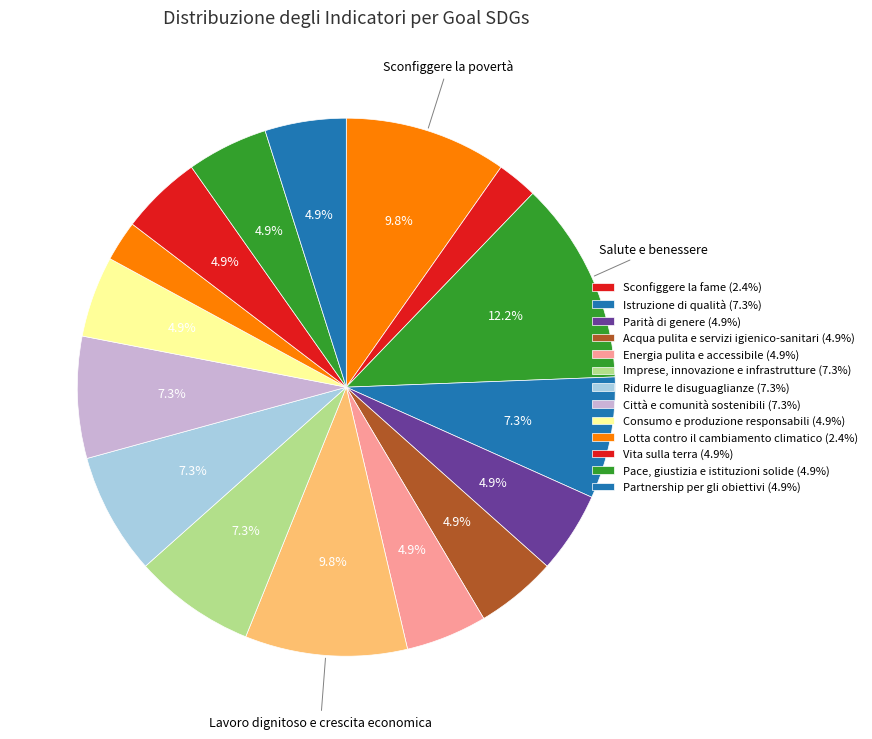

Rank the categories by value from lowest to highest.

Sconfiggere la fame, Lotta contro il cambiamento climatico, Parità di genere, Acqua pulita e servizi igienico-sanitari, Energia pulita e accessibile, Consumo e produzione responsabili, Vita sulla terra, Pace, giustizia e istituzioni solide, Partnership per gli obiettivi, Istruzione di qualità, Imprese, innovazione e infrastrutture, Ridurre le disuguaglianze, Città e comunità sostenibili, Sconfiggere la povertà, Lavoro dignitoso e crescita economica, Salute e benessere